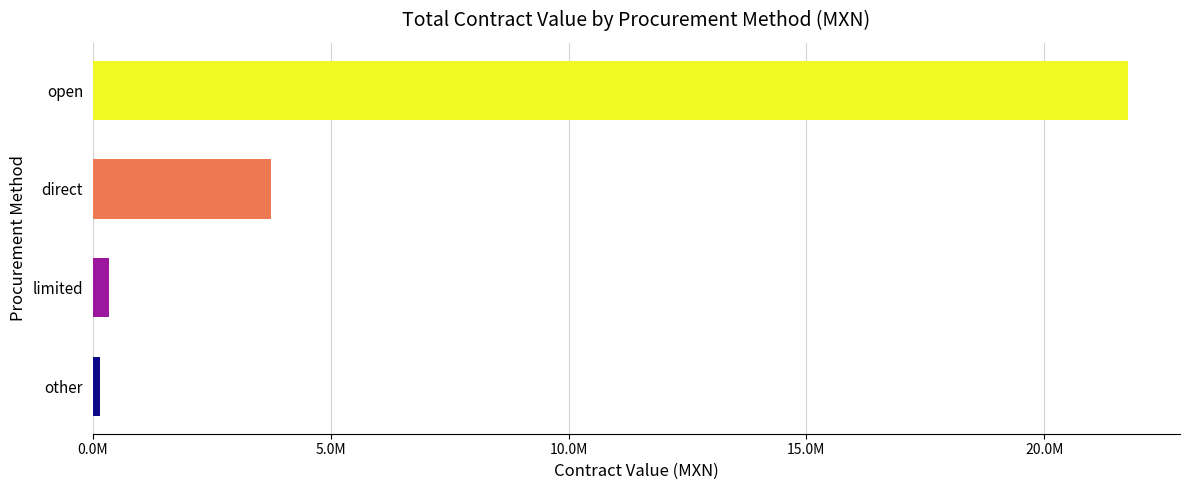

Does the chart contain any negative values?

No